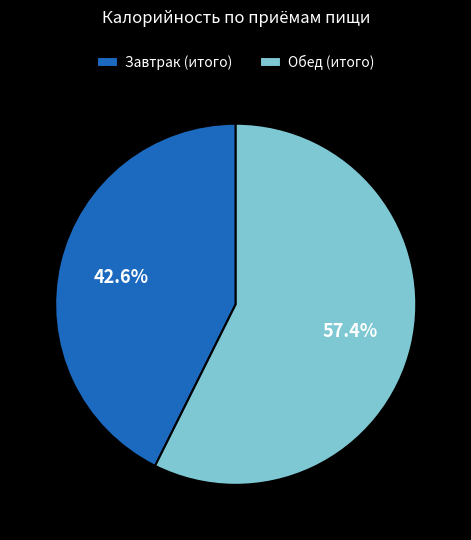

Is it true that Завтрак (итого) is 37% of the pie?

False